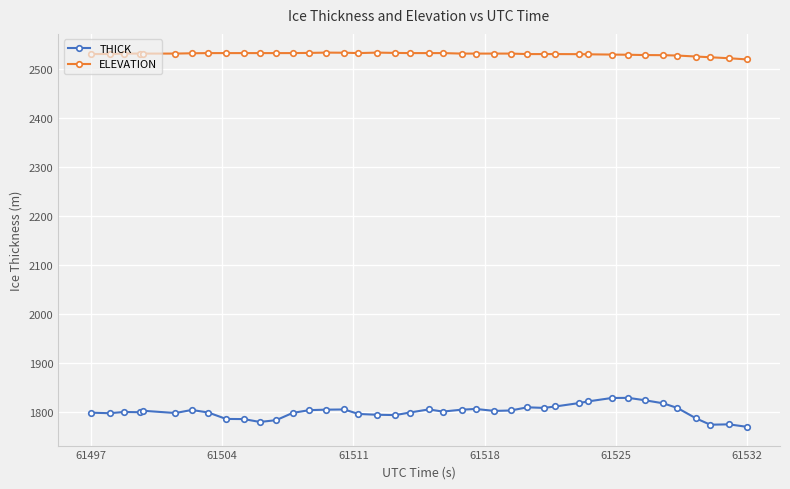

Which series has the widest spread of values?

THICK